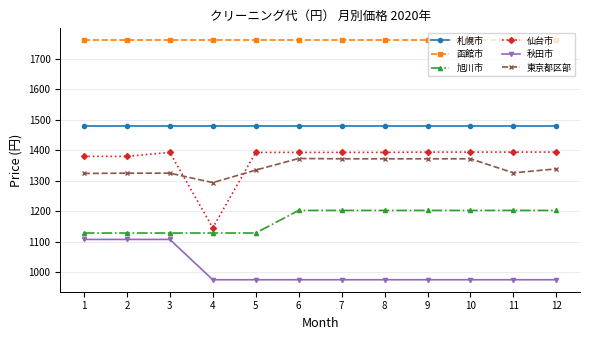

True or false: 旭川市 and 東京都区部 cross at least once.

False